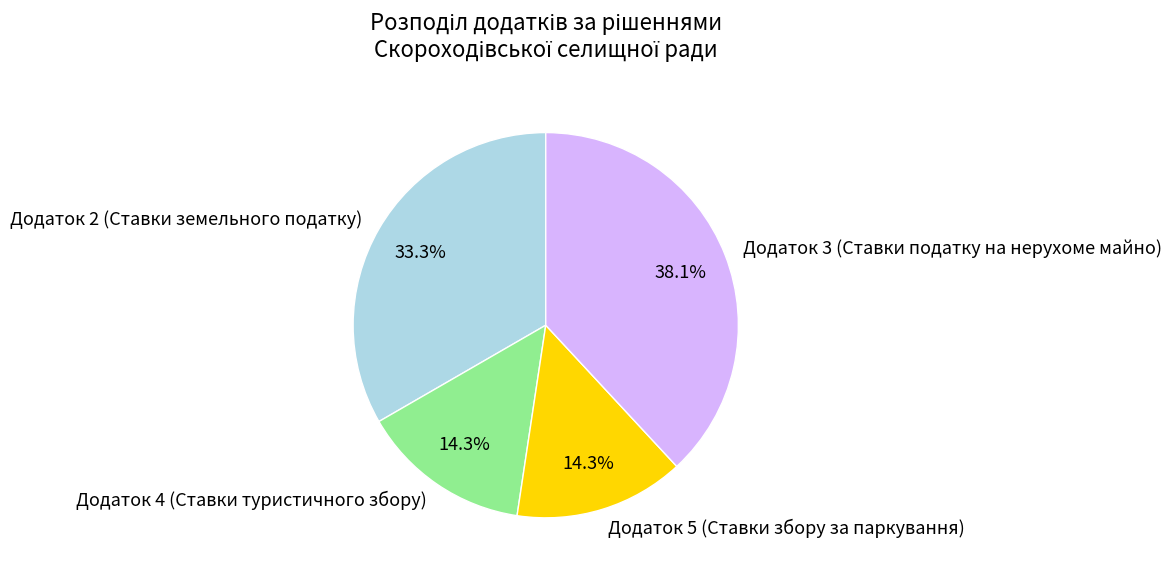

Is the sum of Додаток 3 (Ставки податку на нерухоме майно) and Додаток 4 (Ставки туристичного збору) greater than half?

Yes